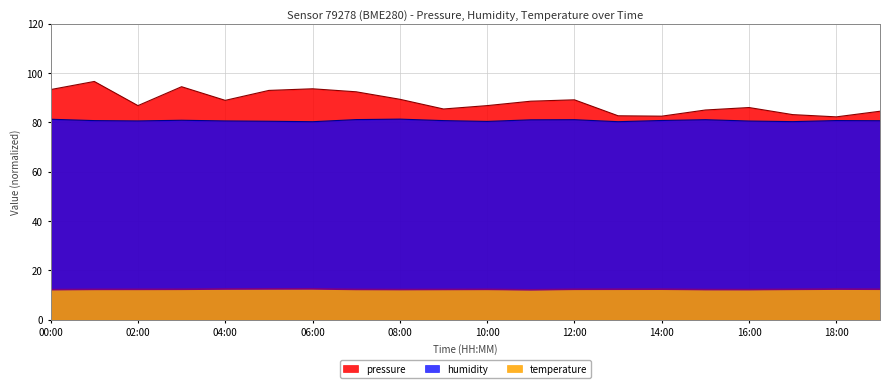

True or false: temperature and pressure intersect in this chart.

False